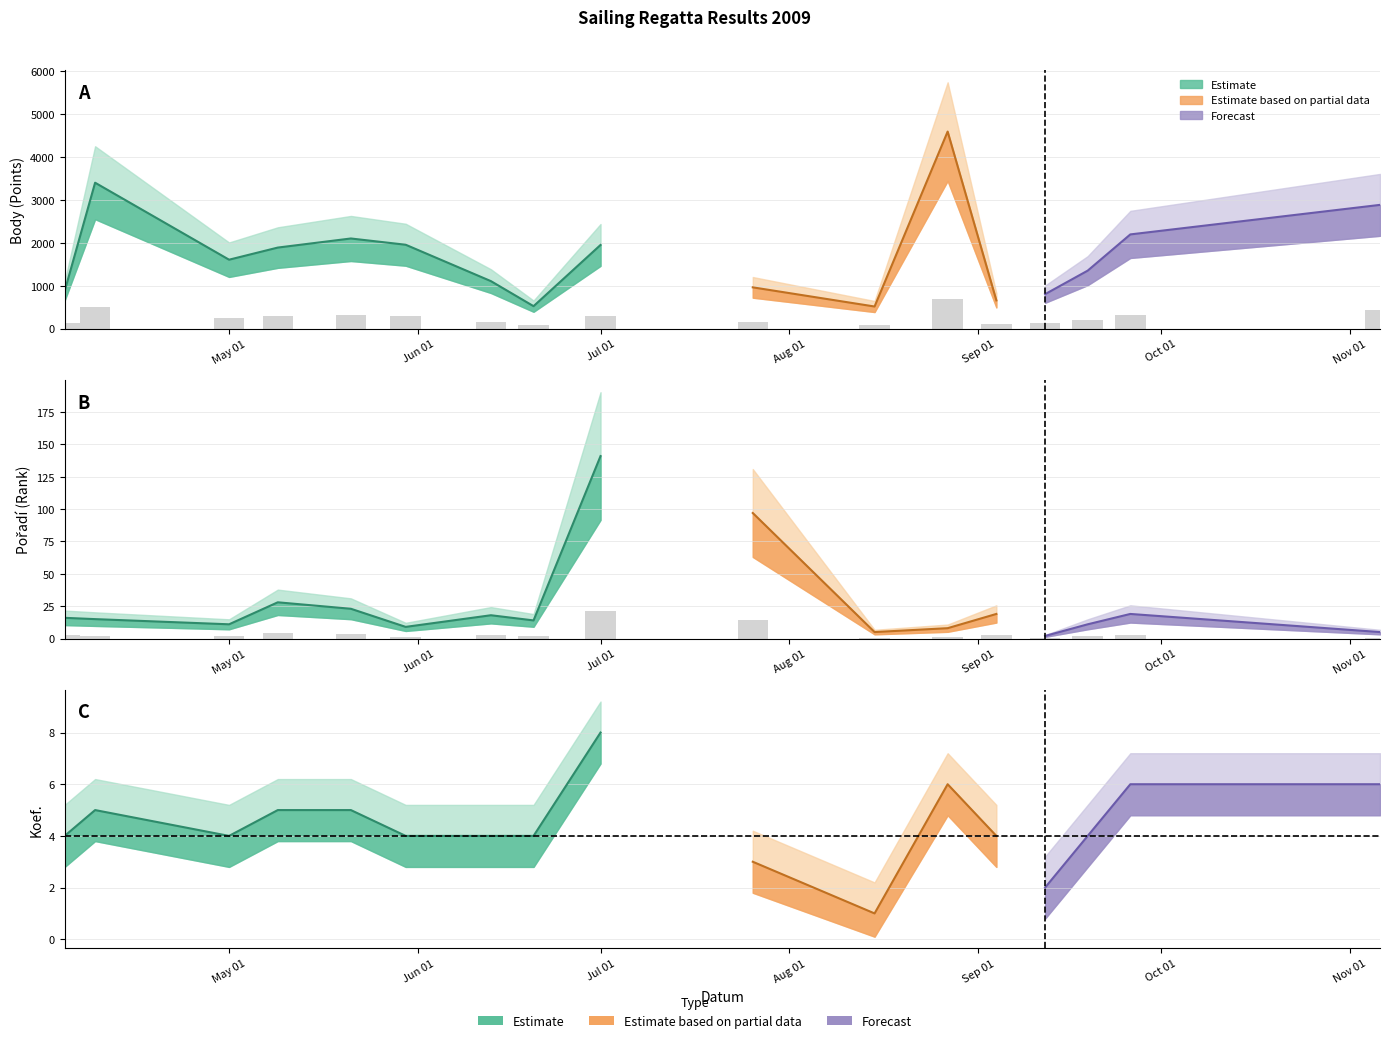

Between 2009-08-27 and 2009-11-06, which series saw the biggest shift?

Body